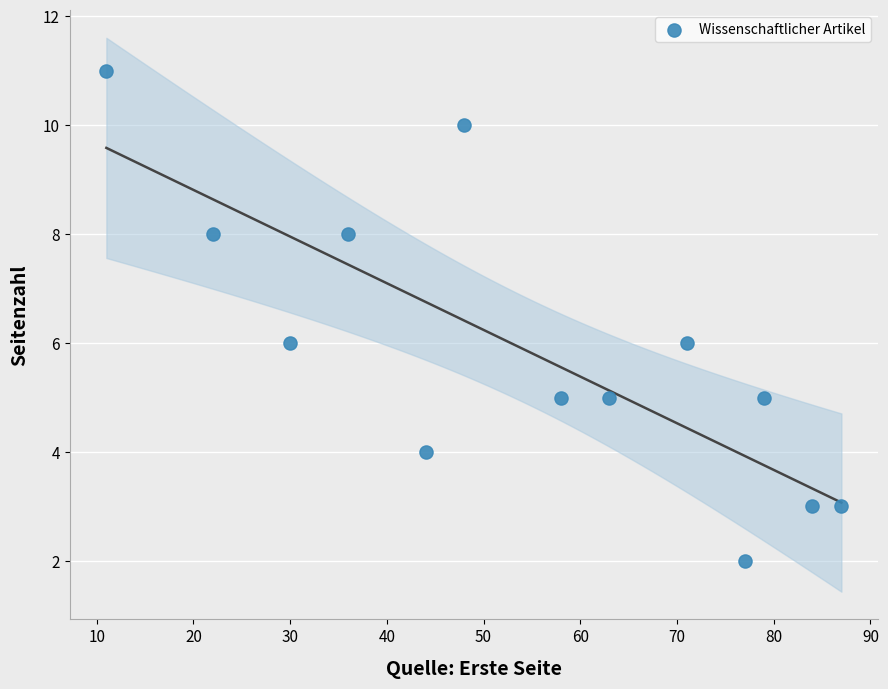

What is the range of Y values (max minus min)?

9